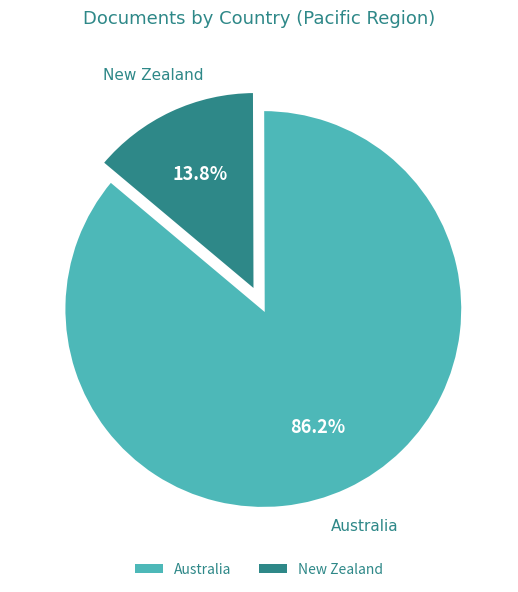

Does Australia represent more than half of the total?

Yes